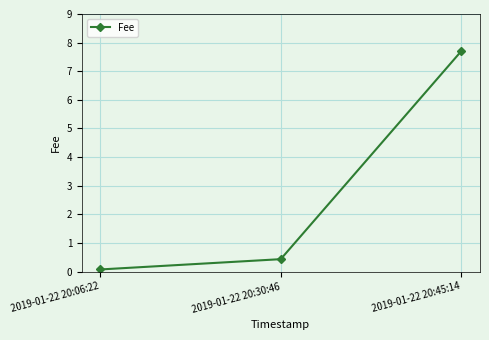

Rank the categories by value from lowest to highest.

2019-01-22 20:06:22, 2019-01-22 20:30:46, 2019-01-22 20:45:14